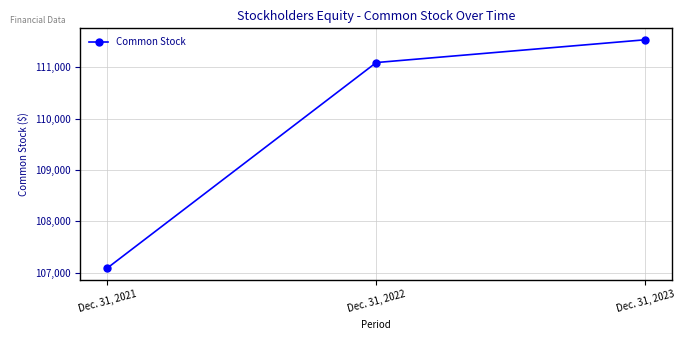

What is the difference between the values at Dec. 31, 2022 and Dec. 31, 2023?

444